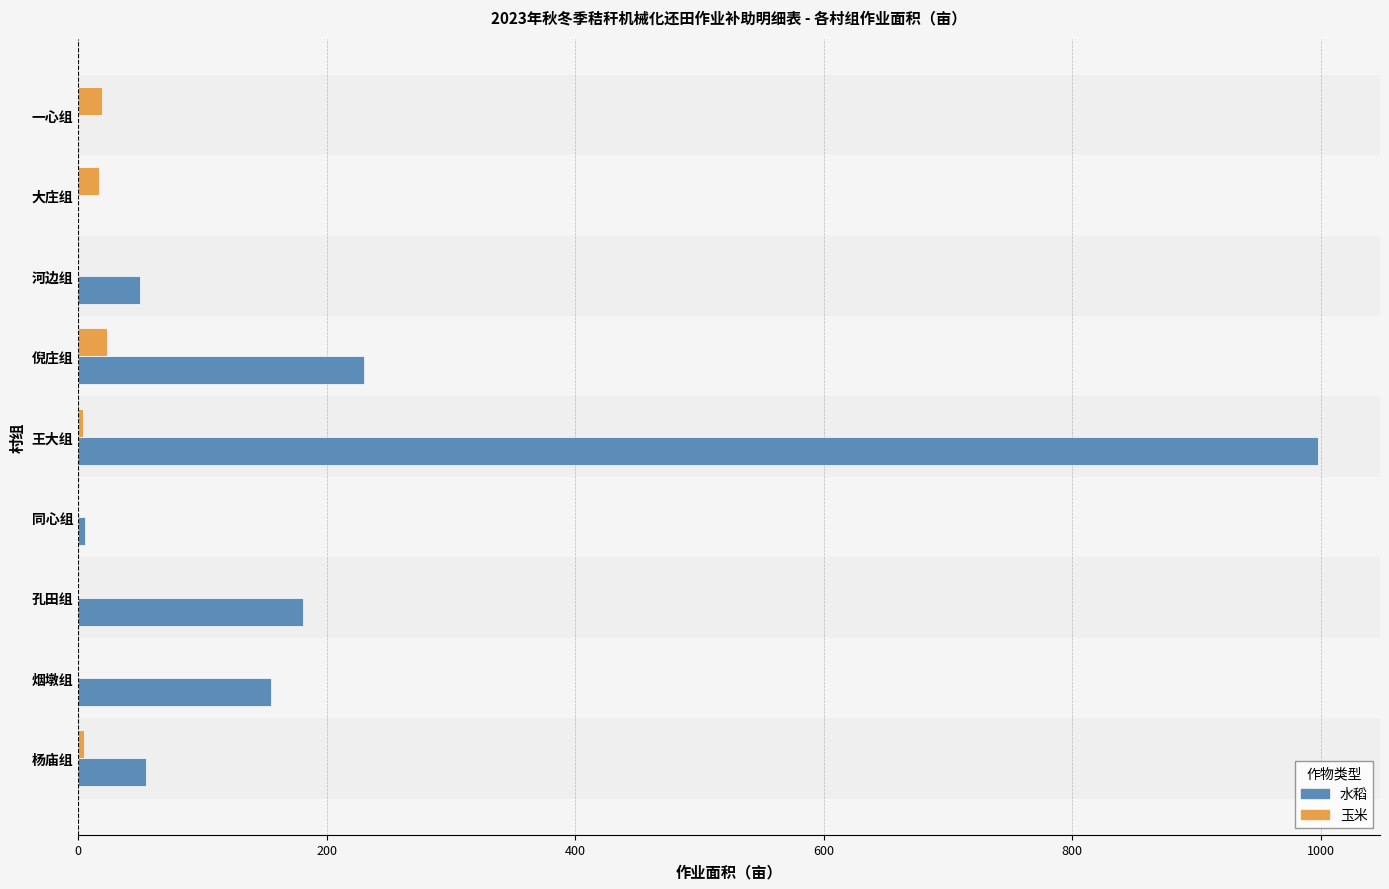

What is the maximum value shown in the chart?

997.7